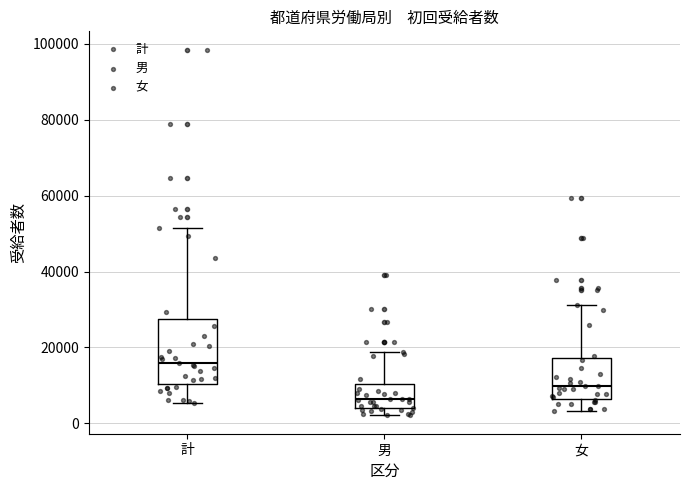

Reading left to right, transcribe this box plot: for each box, give where its median line is, the range the box spans, and where its two whiskers end, as read against the y-axis. The values are not printed on the chart, so give them approximately, as read against the axis.

計: median 16000, box 10000 to 28000, whiskers 6000 to 52000
男: median 6000, box 4000 to 10000, whiskers 2000 to 18000
女: median 10000, box 6000 to 18000, whiskers 4000 to 32000